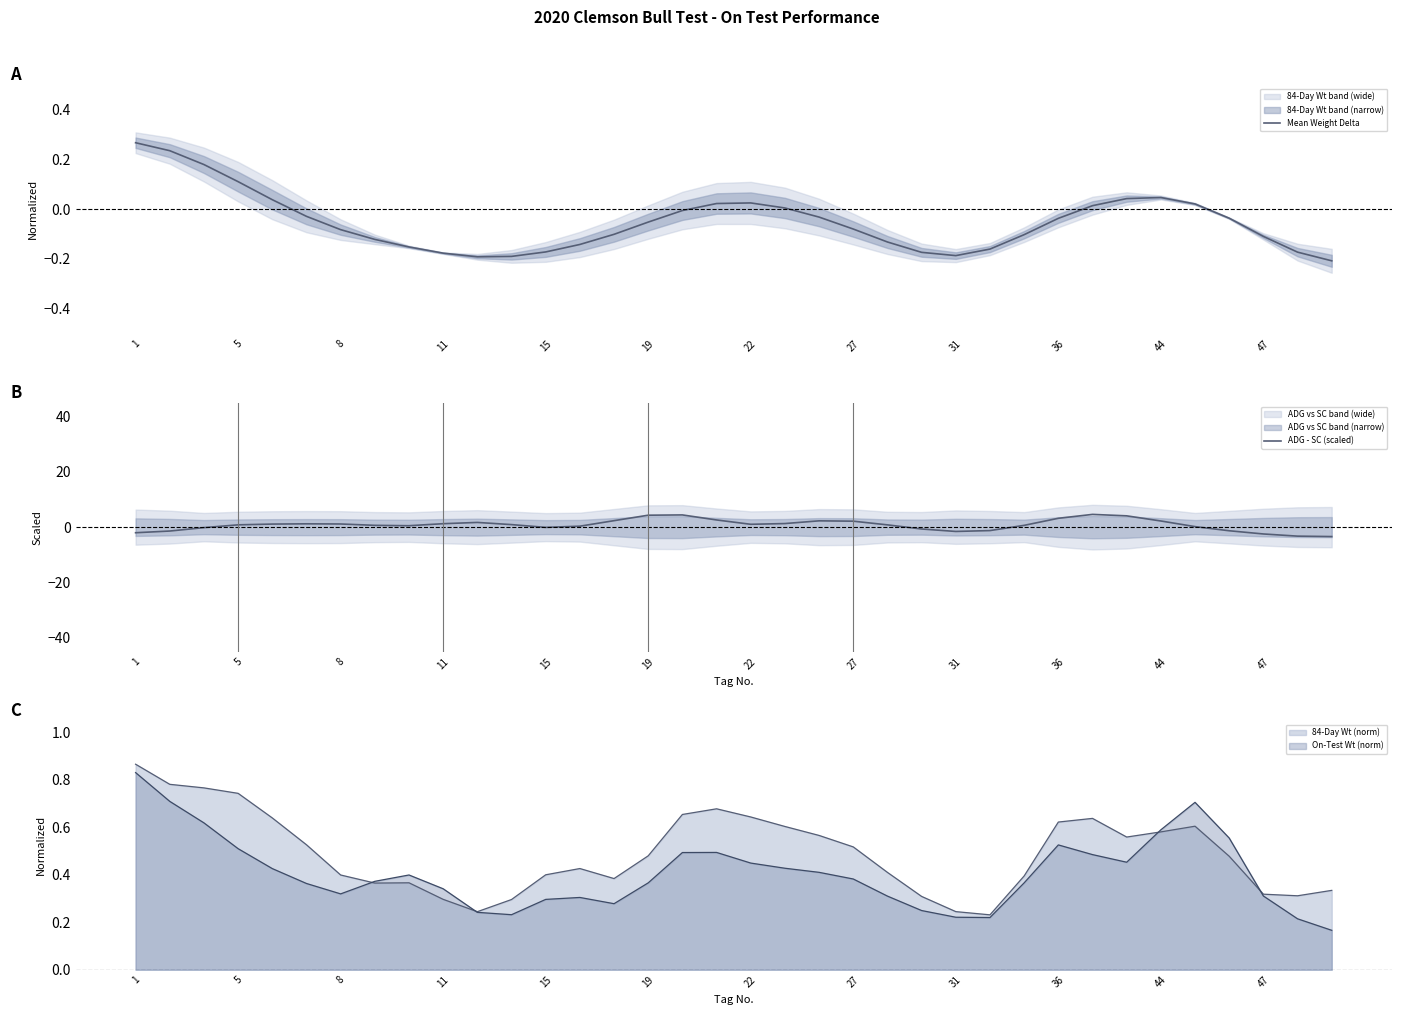

What is the highest value of the Mean Weight Delta series?

0.3